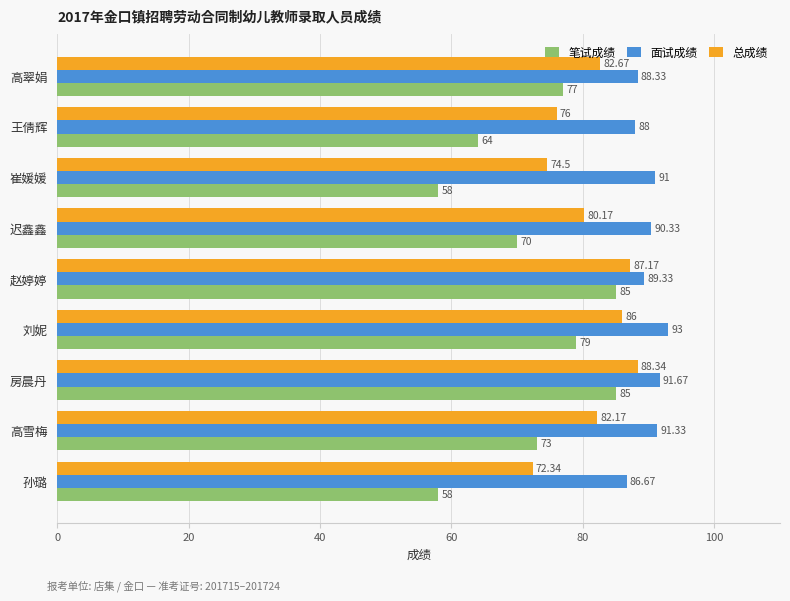

List the series in order of their overall mean, lowest first.

笔试成绩, 总成绩, 面试成绩